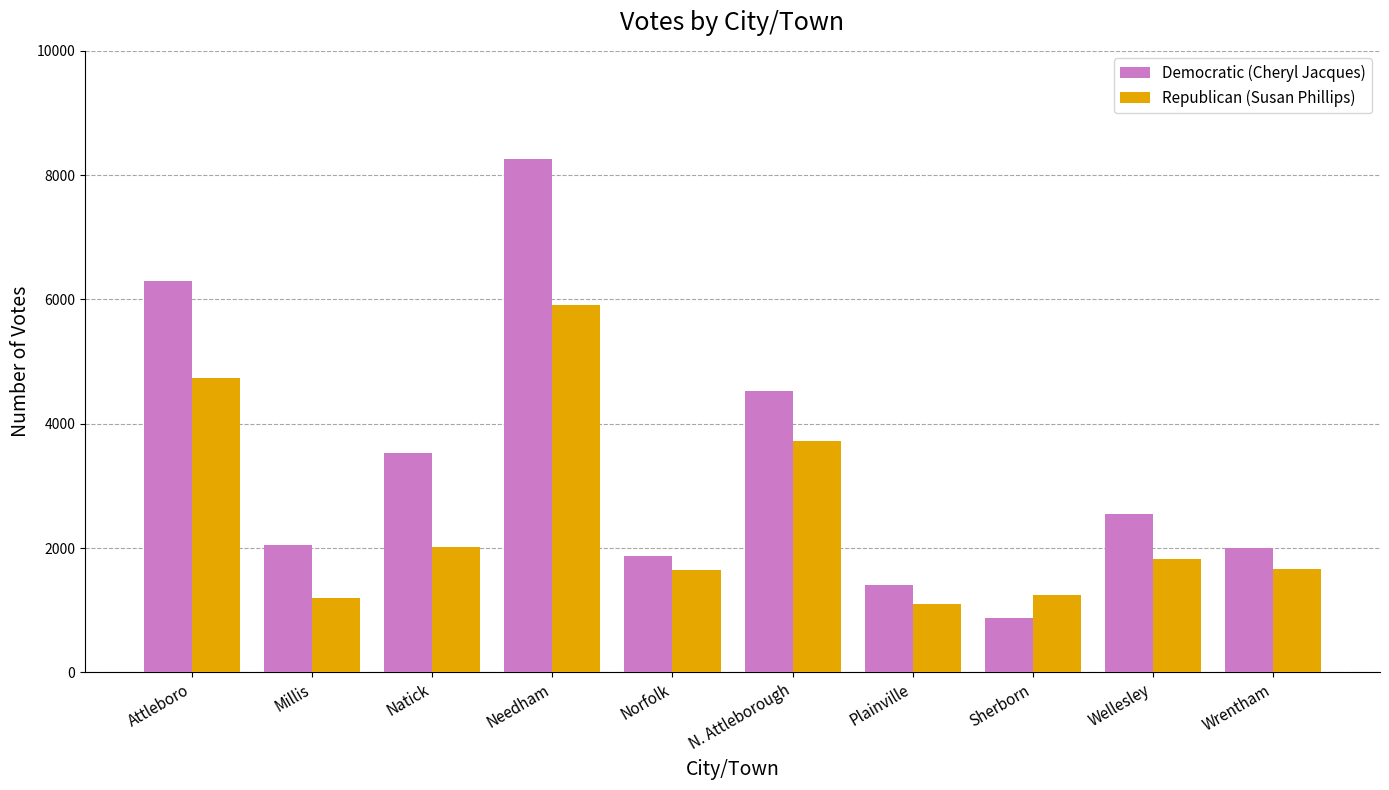

At which label does Republican (Susan Phillips) first exceed 1832?

Attleboro